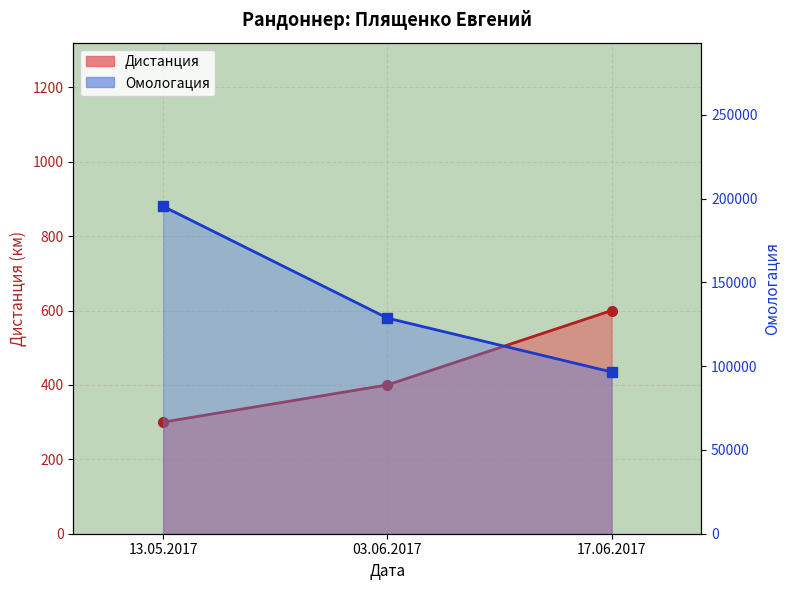

Is it true that Дистанция equals 85 at 03.06.2017?

False